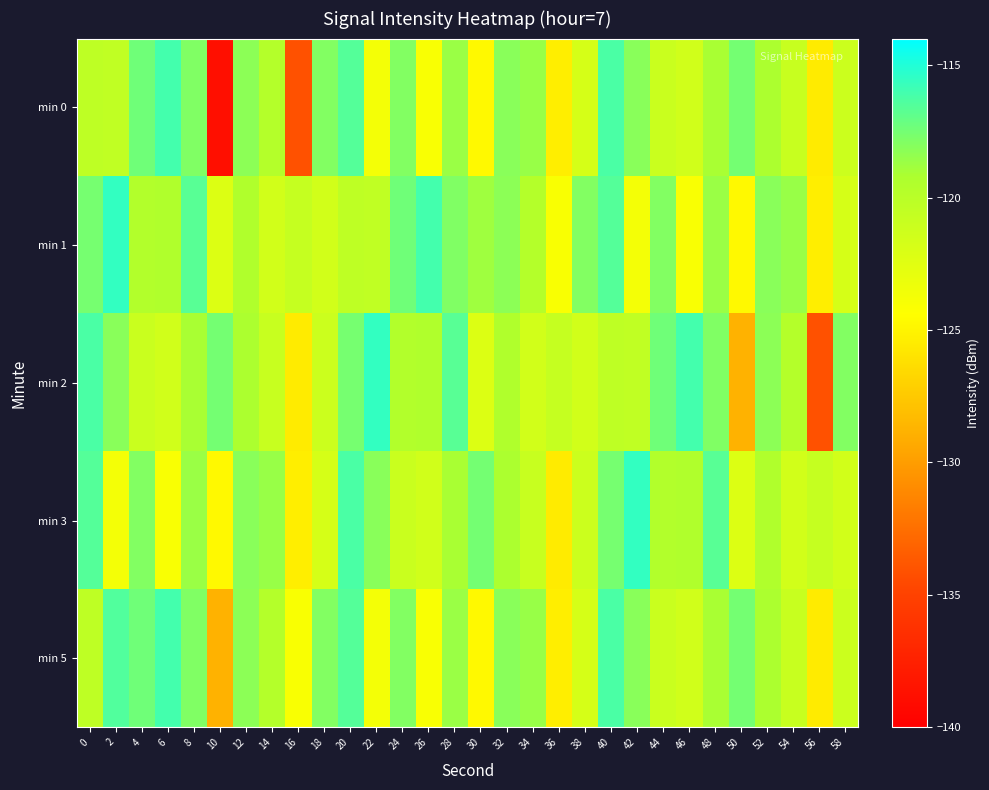

Which has a higher value, 24 or 32?

24